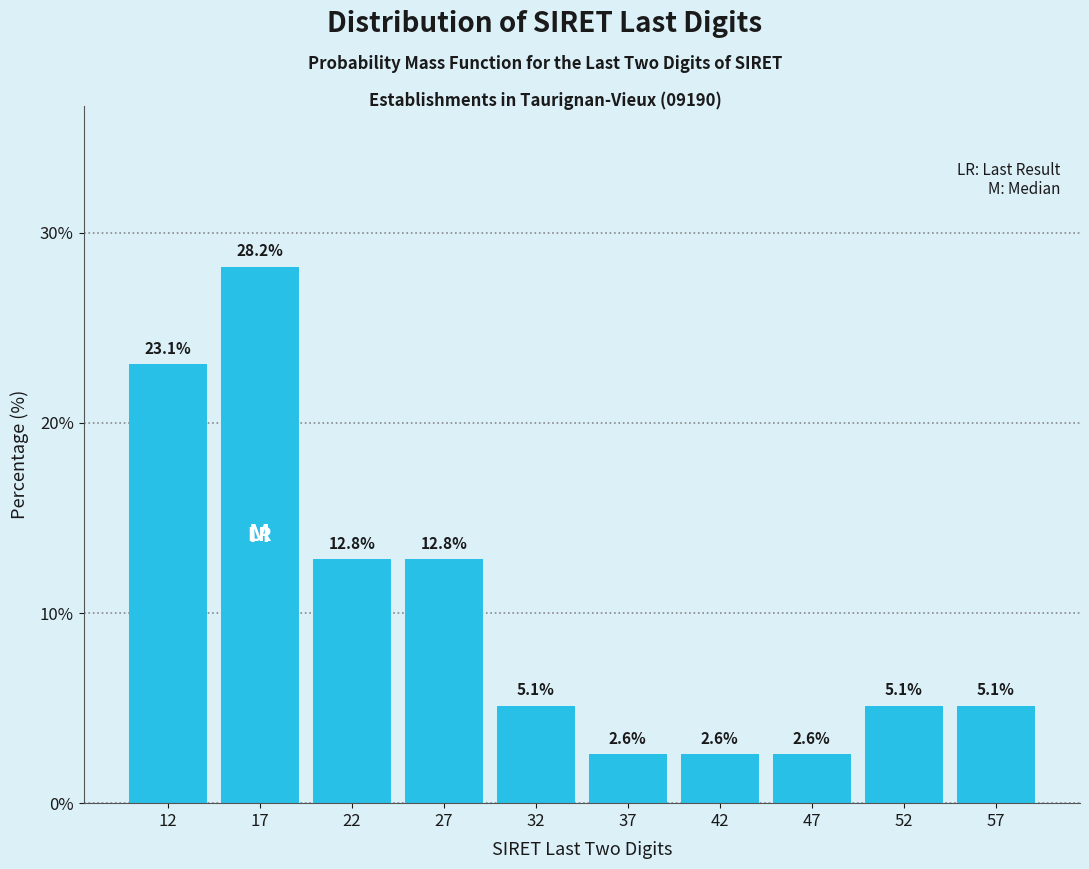

Which range on the x-axis has the tallest bar?

15 to 20